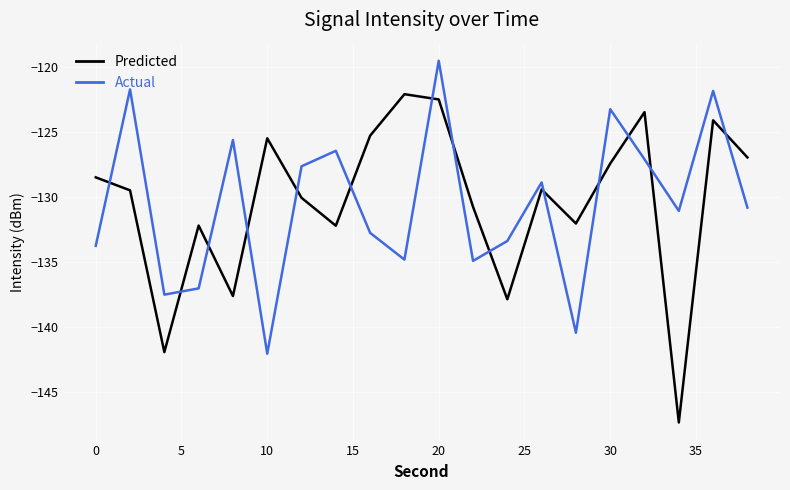

After their last crossing, which series has the higher values: Predicted or Actual?

Predicted